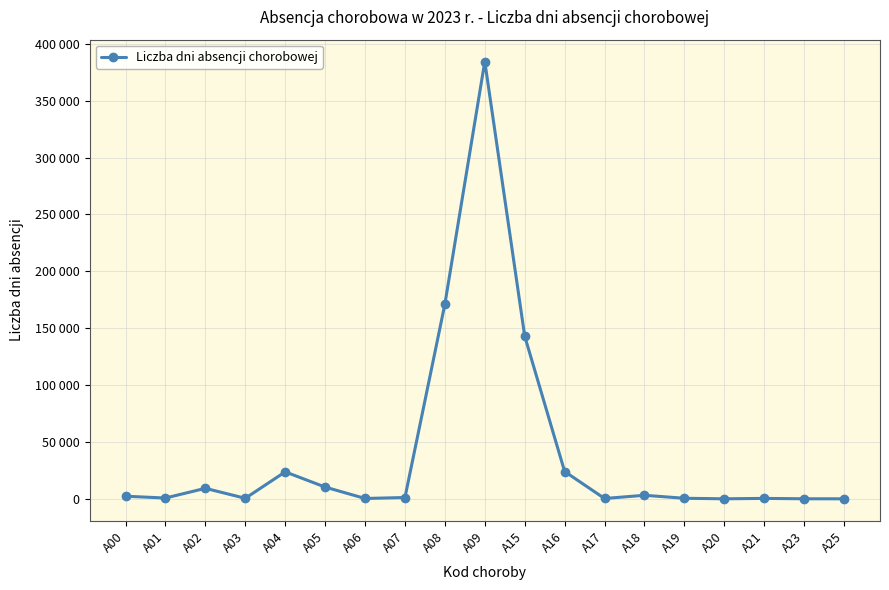

True or false: the data shows 461 at A03.

True